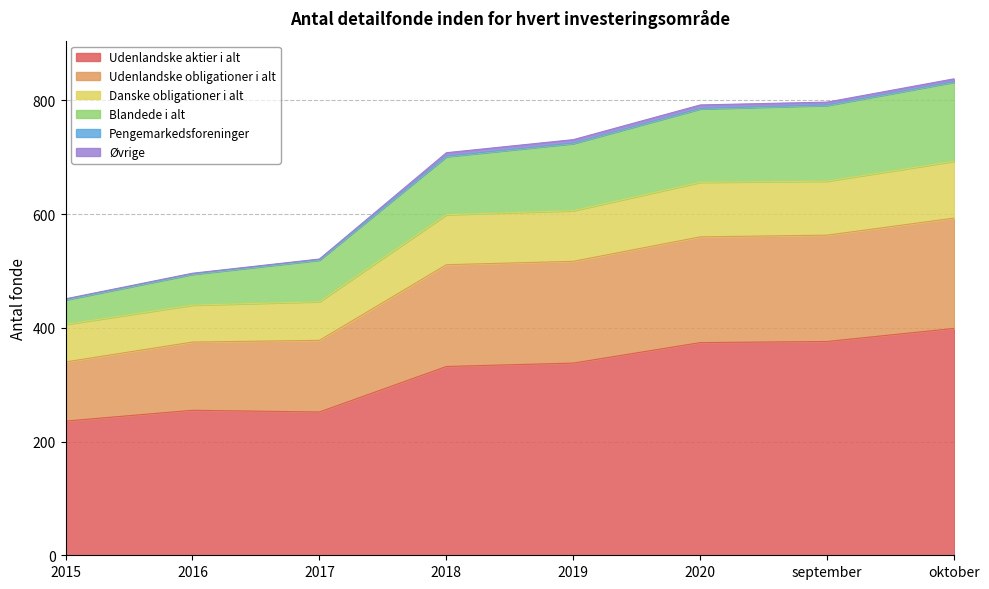

What position from the left is 2016?

2